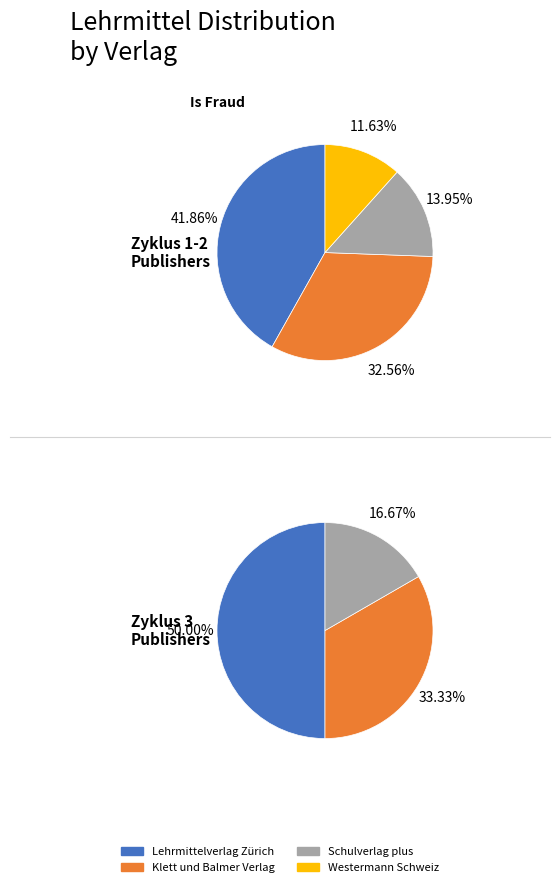

To the nearest percent, what is the difference between the Schulverlag plus and Klett und Balmer Verlag slice percentages?

16%